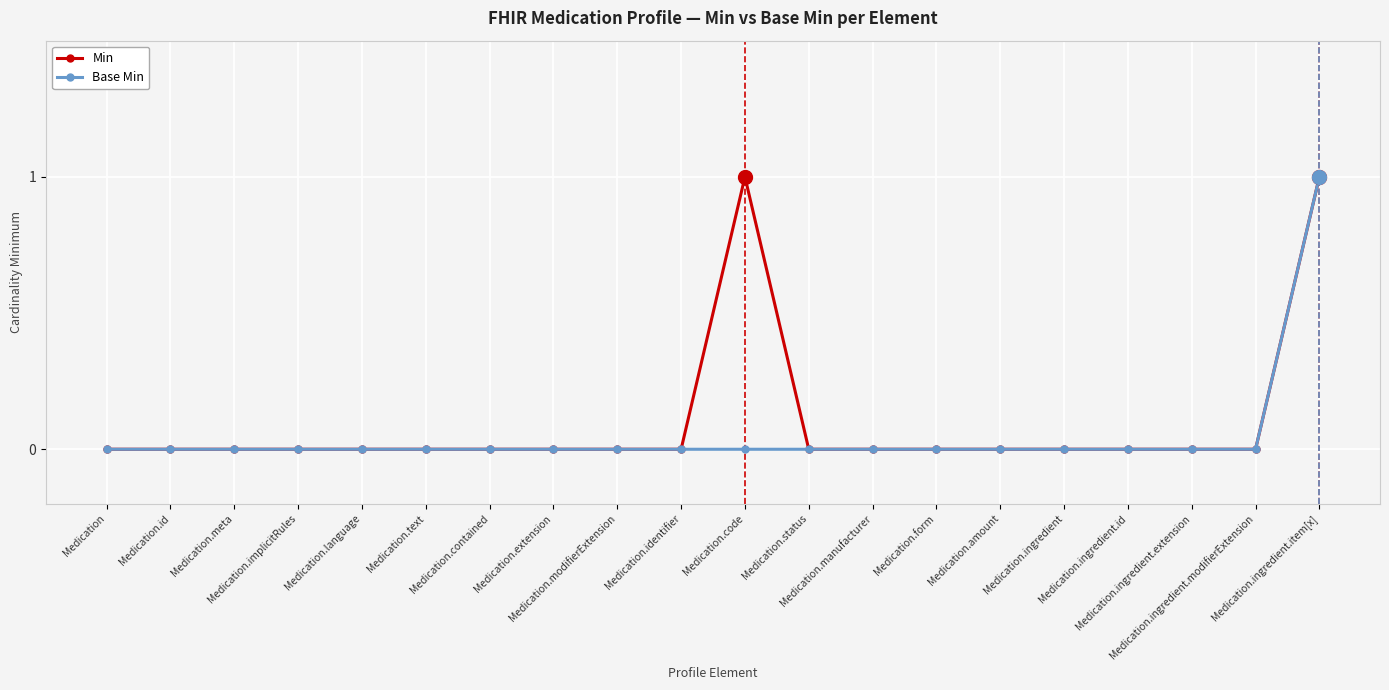

What is the value of the Min point at the 11th from the left?

1